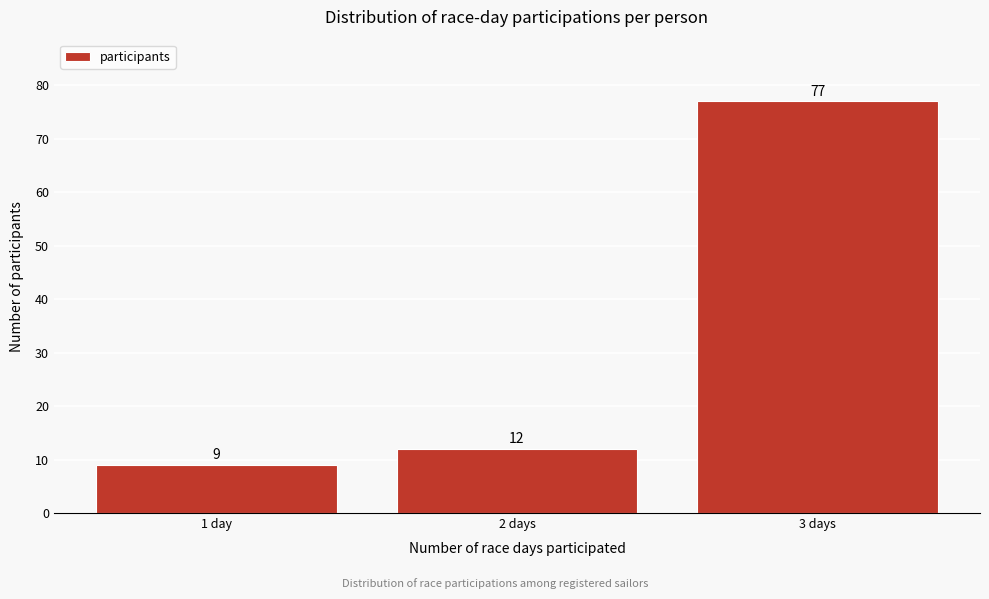

Reading left to right, transcribe all the data shown in this chart.

9	12	77